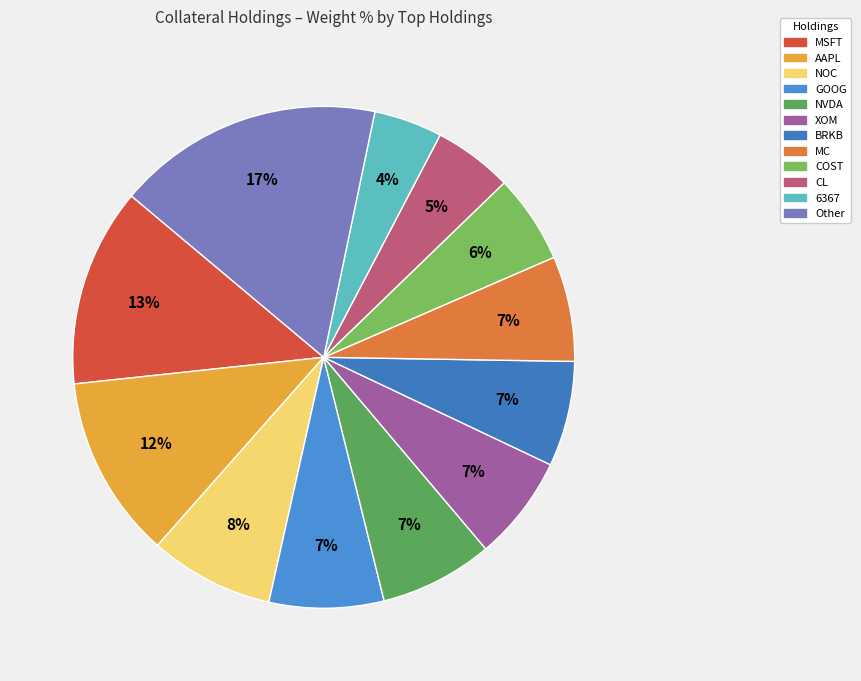

Which category has the biggest portion of the pie?

Other